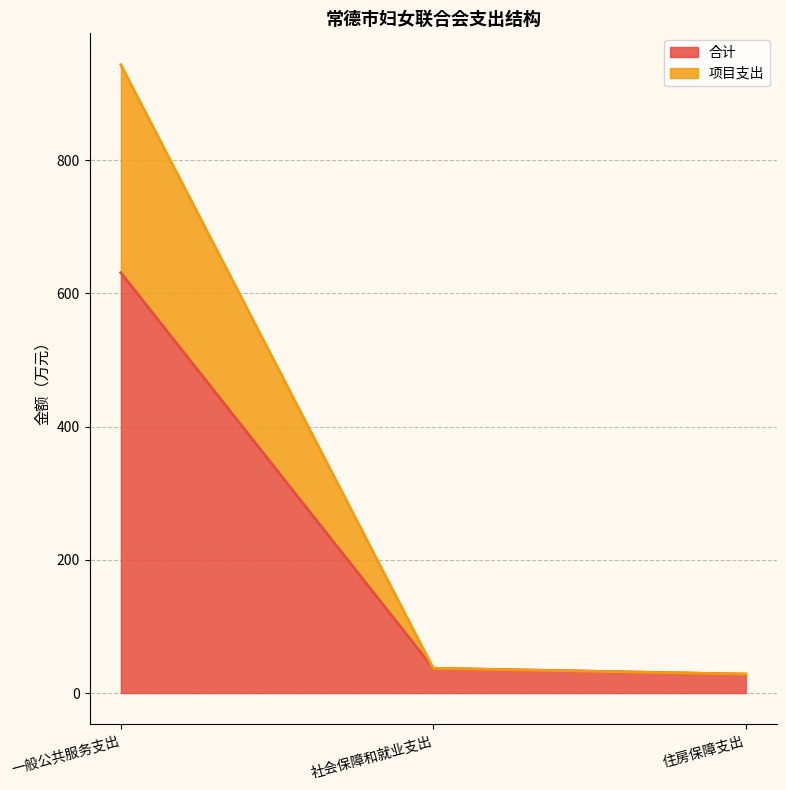

True or false: 项目支出 has a value of 417.9 at 一般公共服务支出.

False